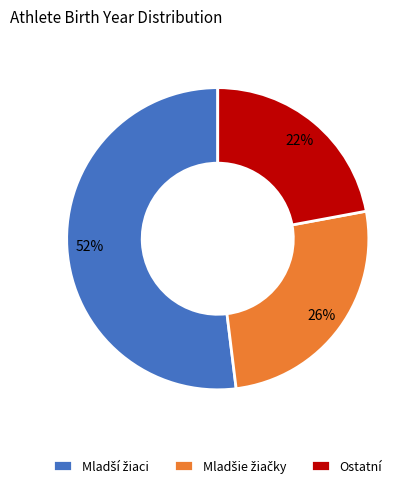

To the nearest percent, what is the average slice percentage?

33%